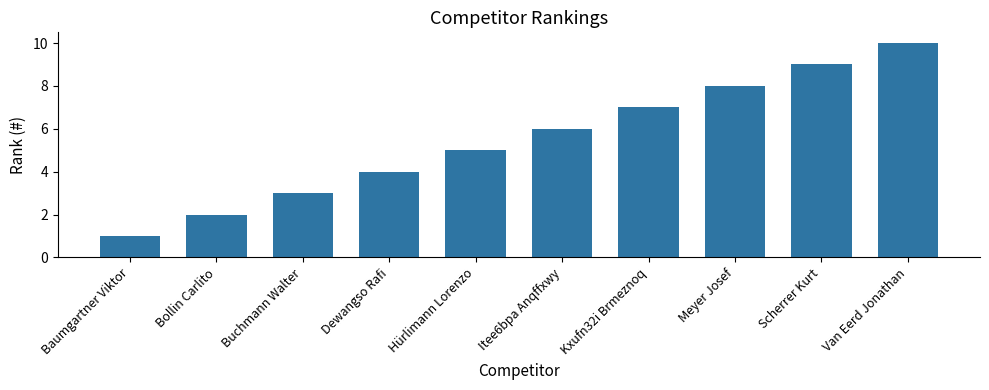

What is the label of the 7th bar from the left?

Kxufn32i Brmeznoq